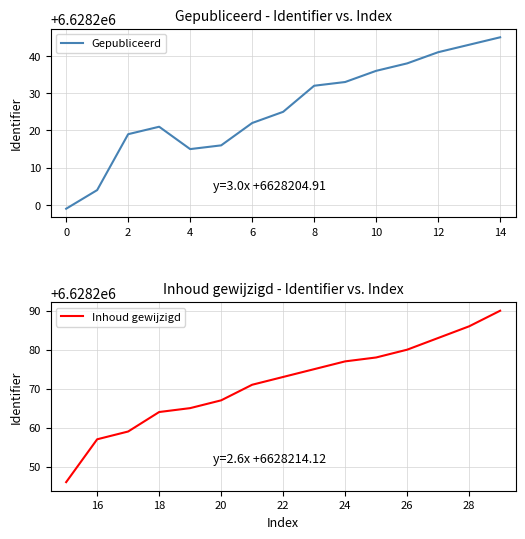

The Gepubliceerd series shows 6628199 at 0. True or false?

True